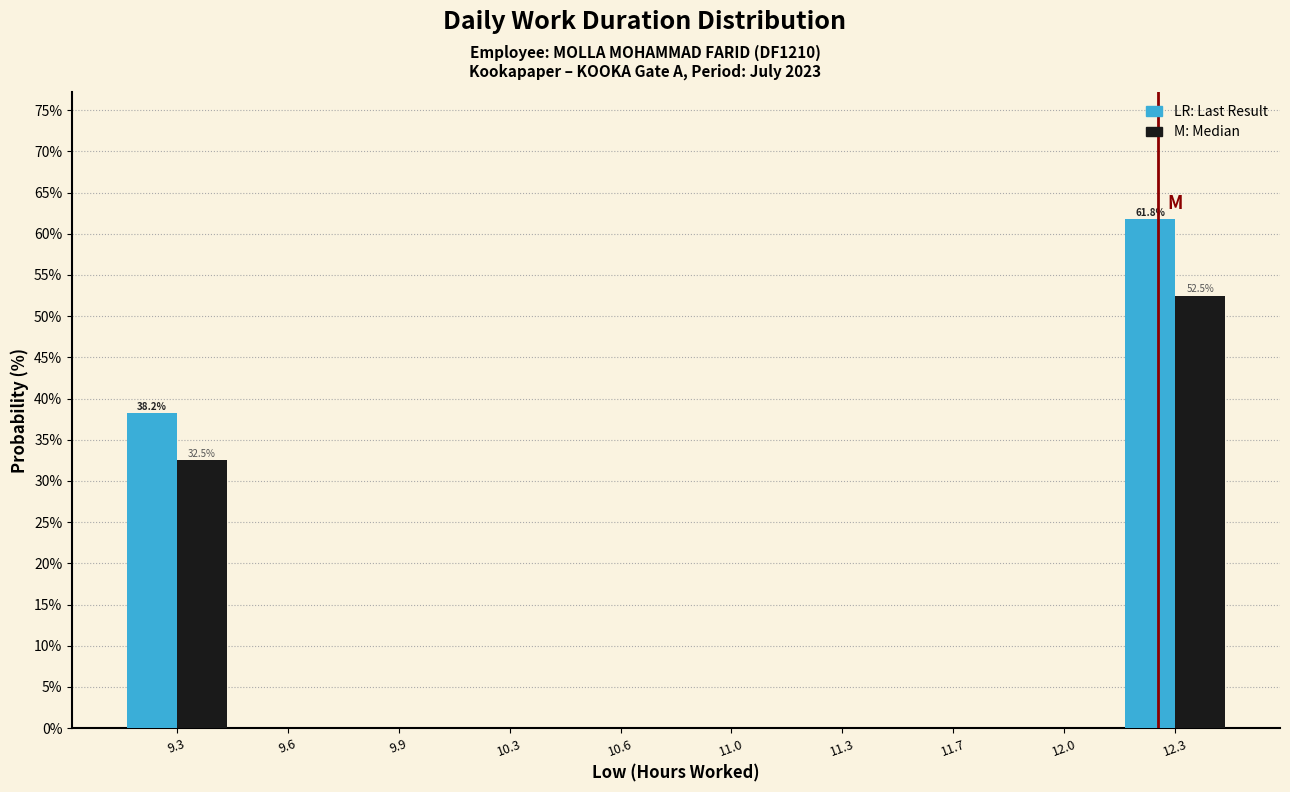

At which category is the sum across all series the highest?

12.3